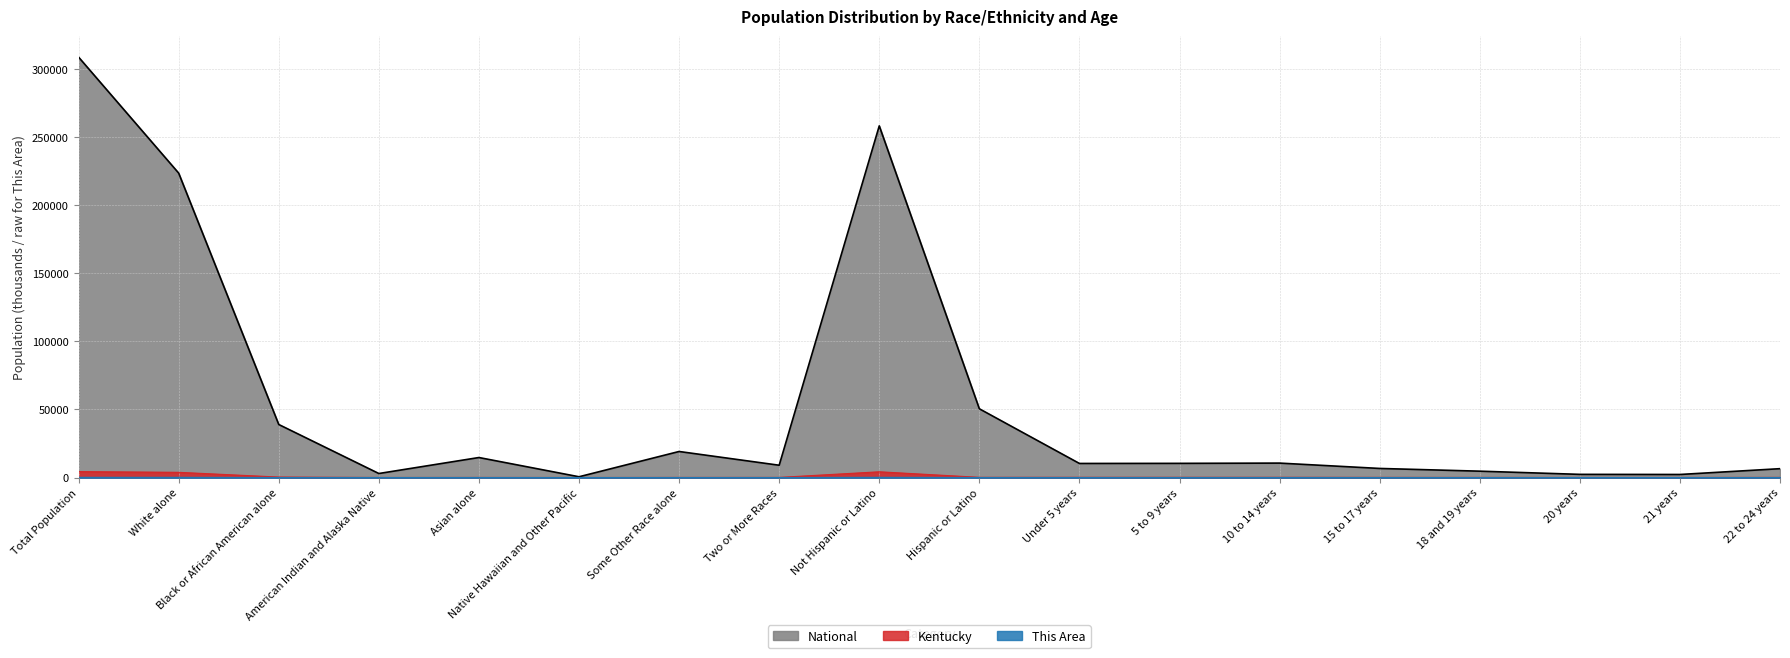

At which label does National reach its peak?

Total Population